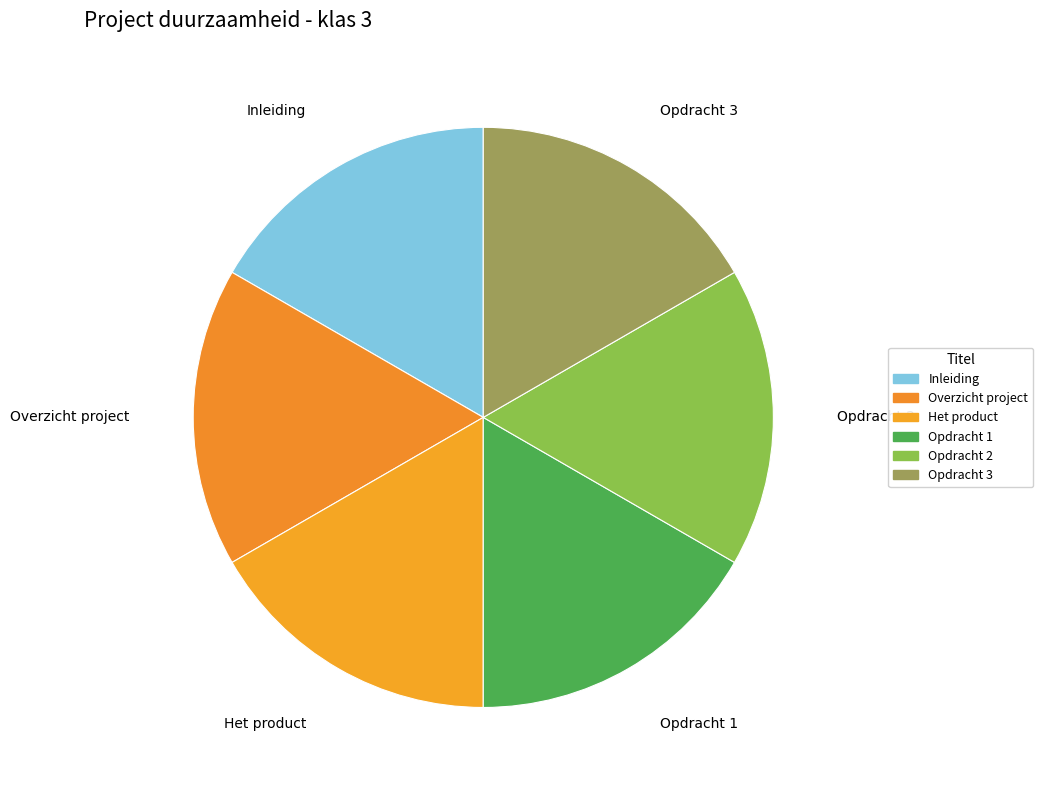

Combined, do Opdracht 2 and Overzicht project account for over 50%?

No